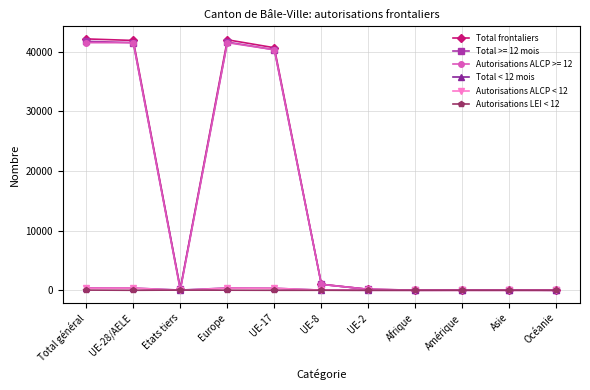

Which series has the widest spread of values?

Total frontaliers